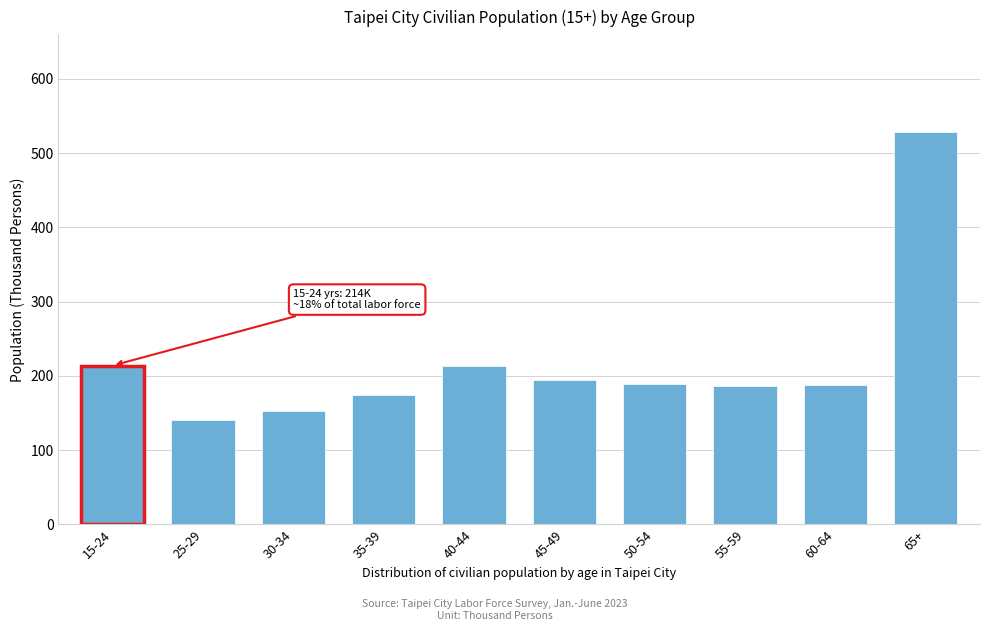

What is the approximate value at 40-44?

214